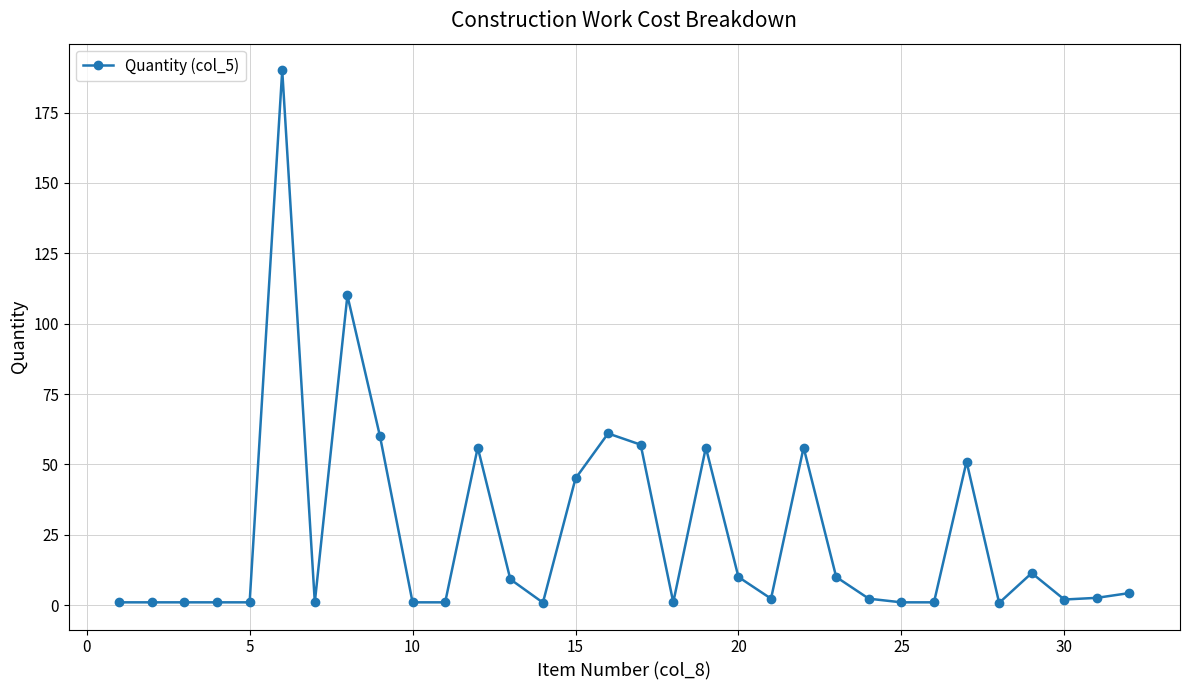

What is the value of the 29th point from the left?

11.4